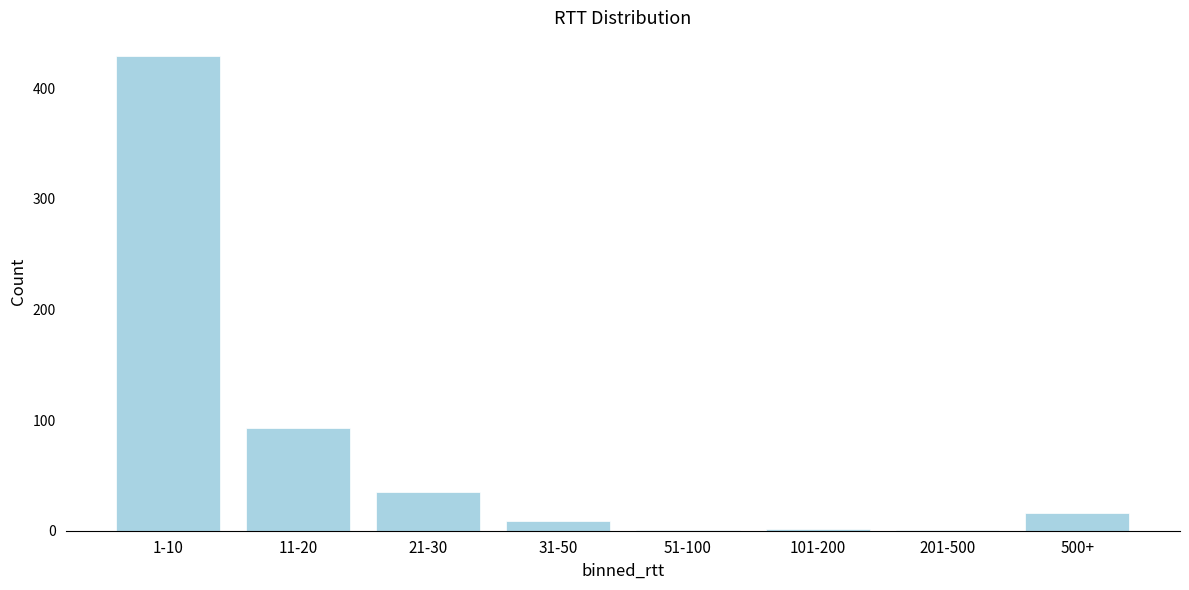

What is the ratio of the value at 11-20 to the value at 21-30?

2.7